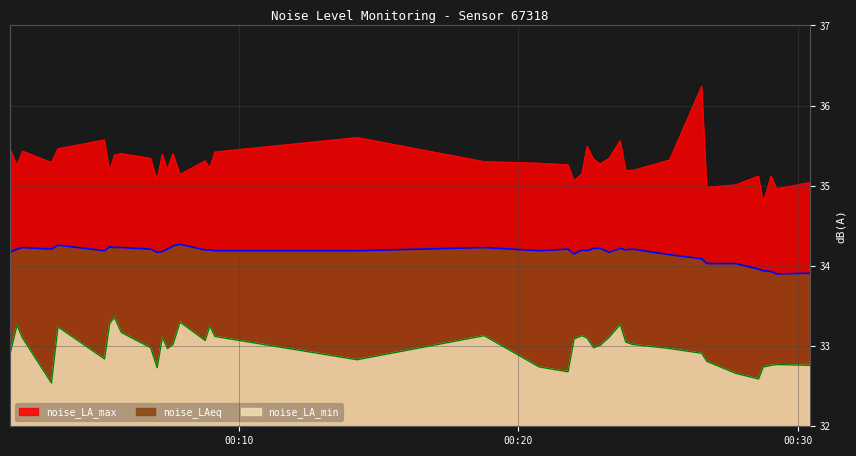

How many lines are shown in the chart?

3